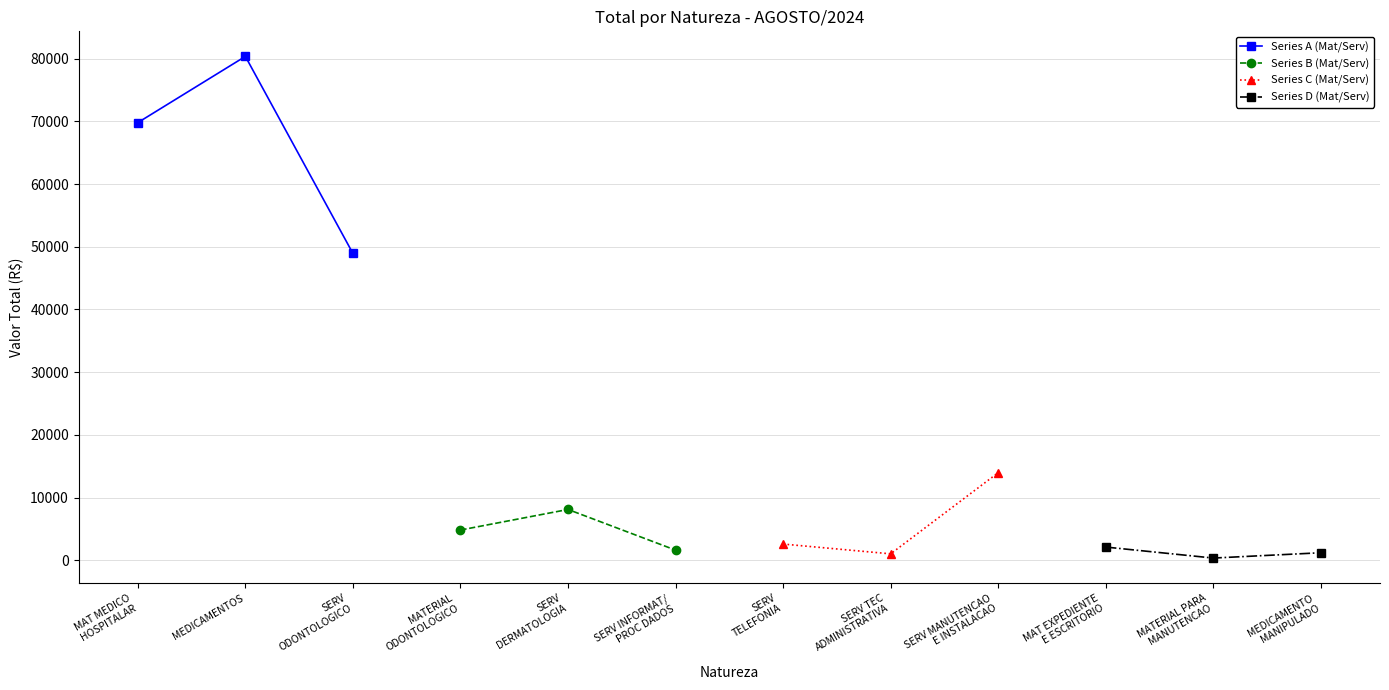

What is the minimum value for Series A (Mat/Serv)?

48930.0